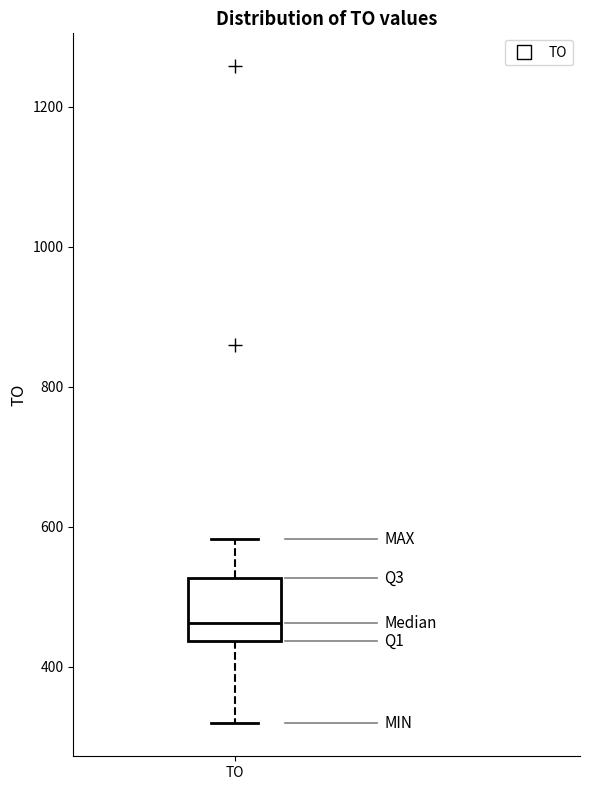

Where is the lower edge of the box for TO on the y-axis? The values are not printed on the chart, so give them approximately, as read against the axis.

440